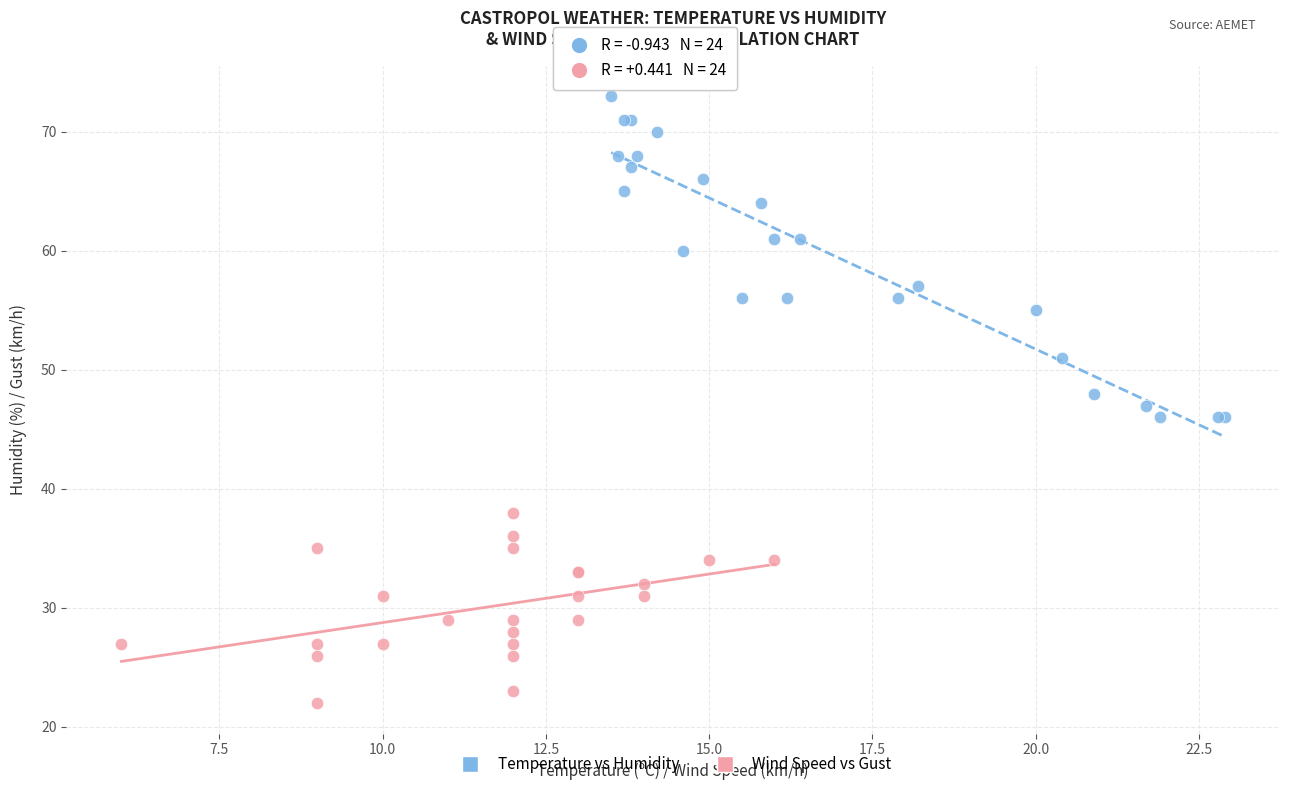

Which series has the widest spread of Y values?

Temperature vs Humidity